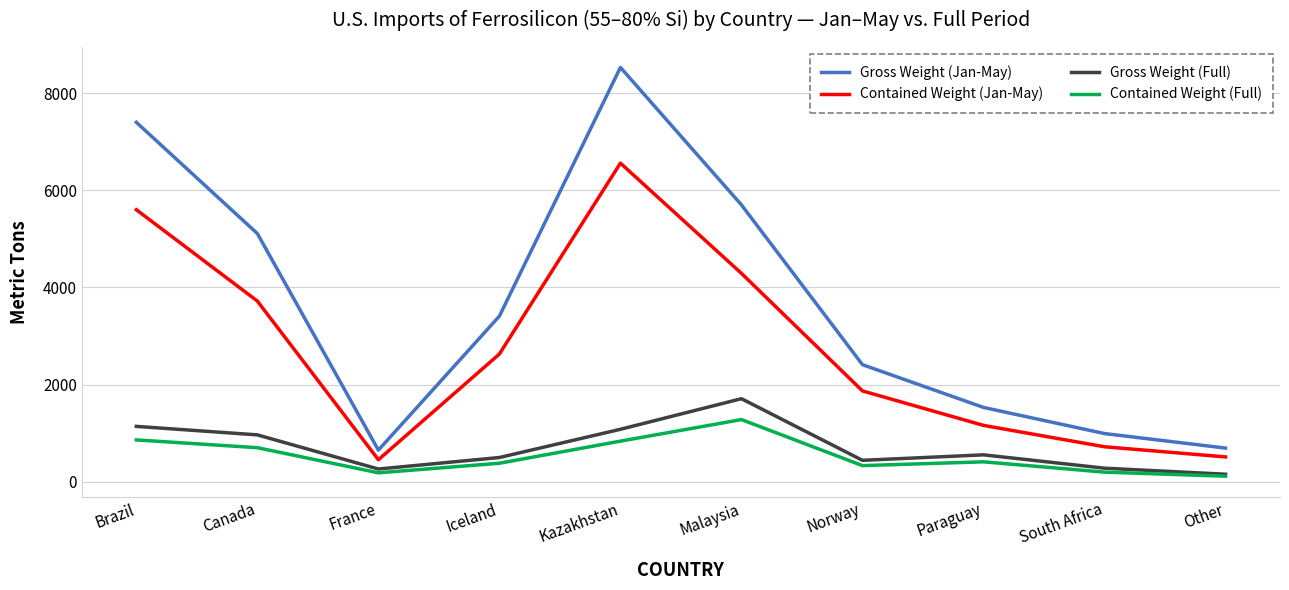

True or false: Gross Weight (Full) and Contained Weight (Jan-May) intersect in this chart.

False